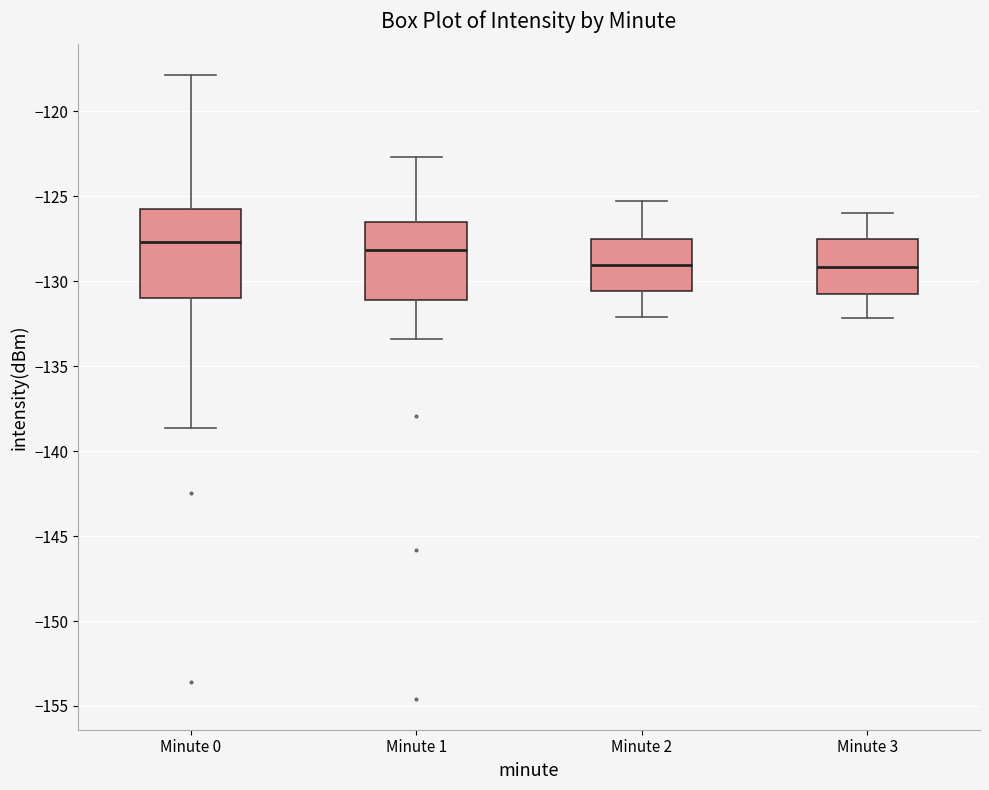

Comparing the boxes themselves (not the whiskers), which one is the tallest?

Minute 0